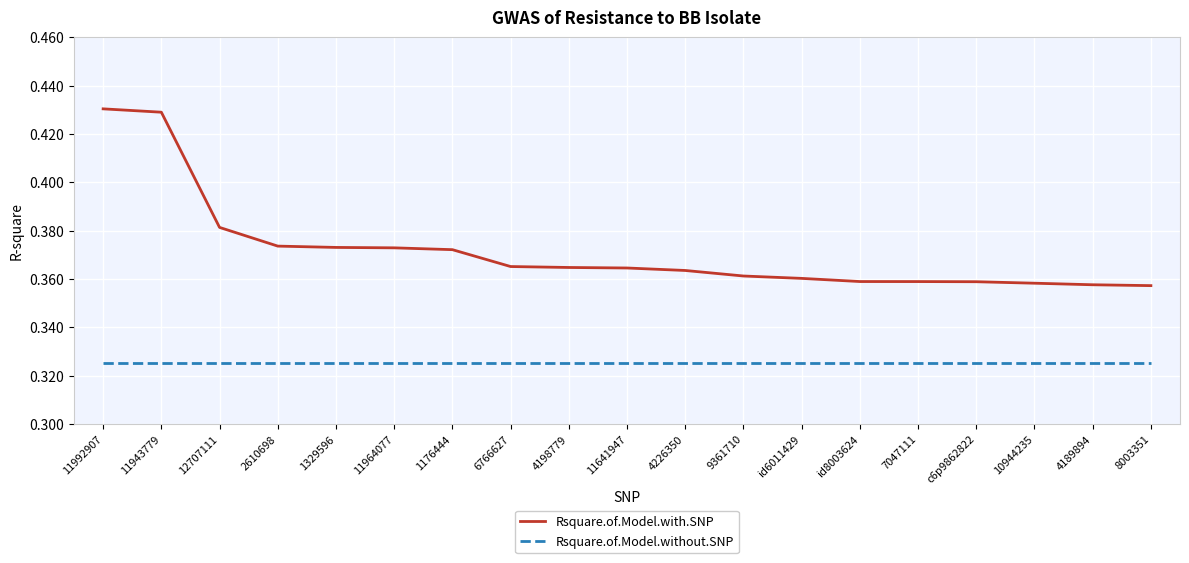

How many distinct data groups are displayed?

2